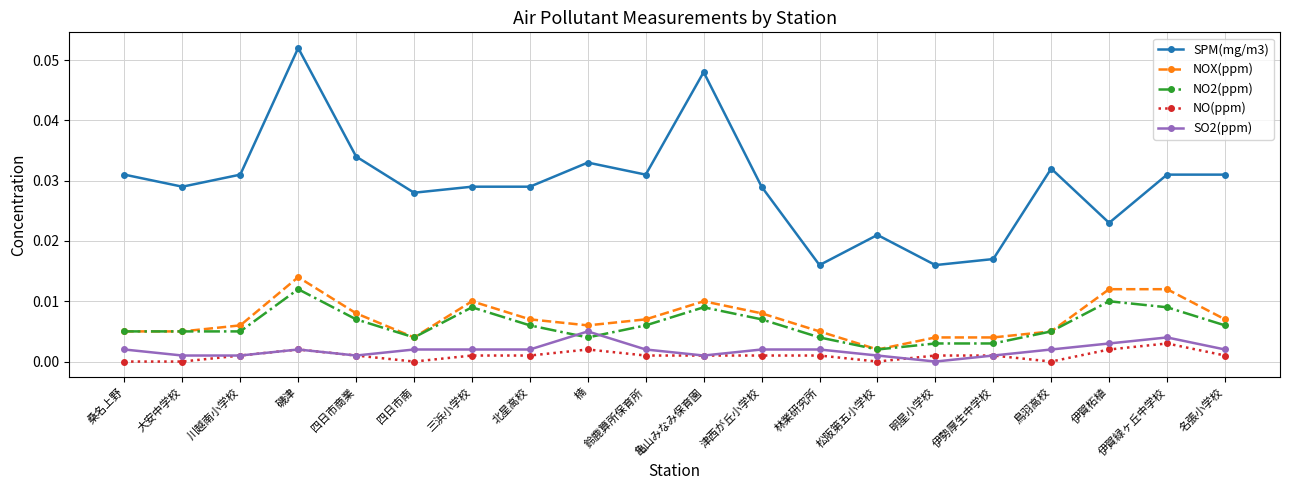

True or false: NO2(ppm) has a value of 0.0 at 伊勢厚生中学校.

True